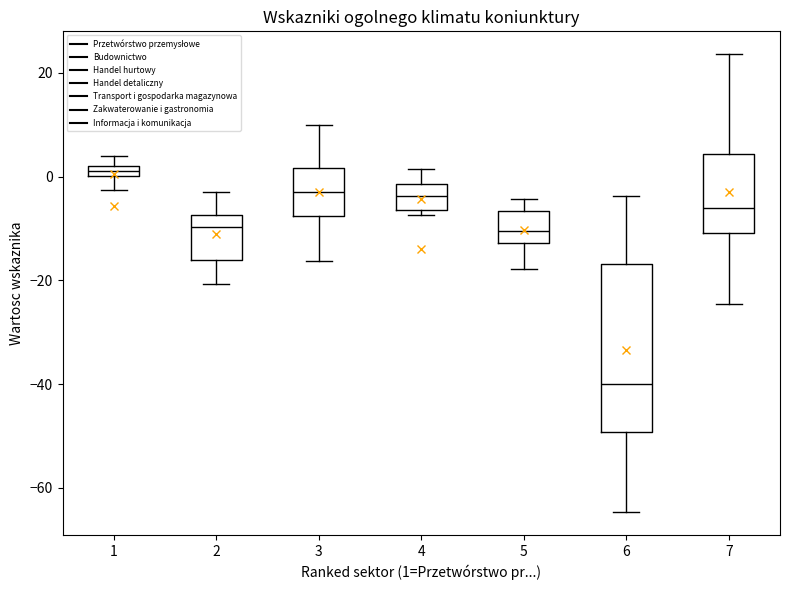

Which box's median line is the lowest?

6